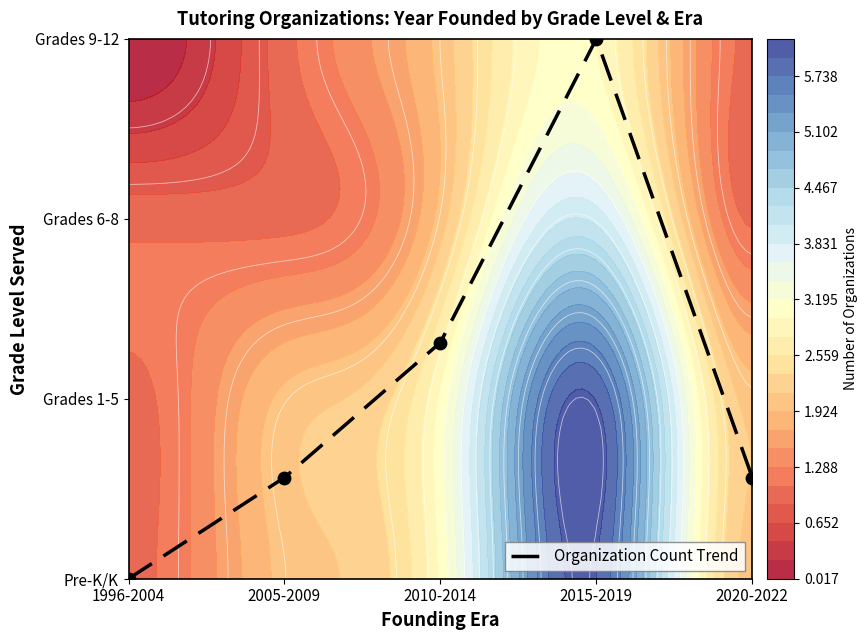

Reading left to right, what are all the values shown in this chart?

0.0	0.6	1.3	3.0	0.6